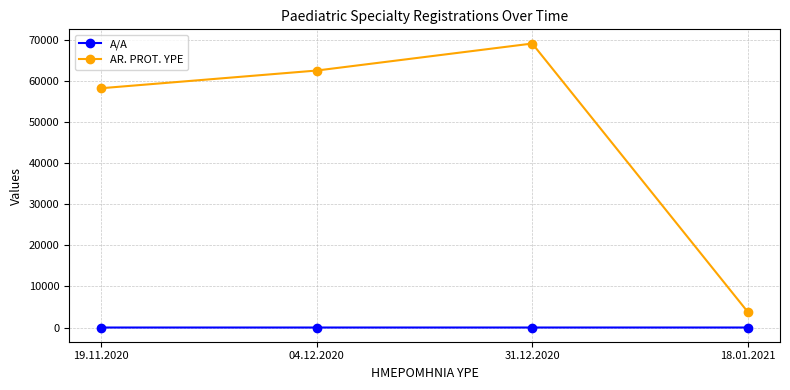

Which series has the largest range (max minus min)?

AR. PROT. YPE